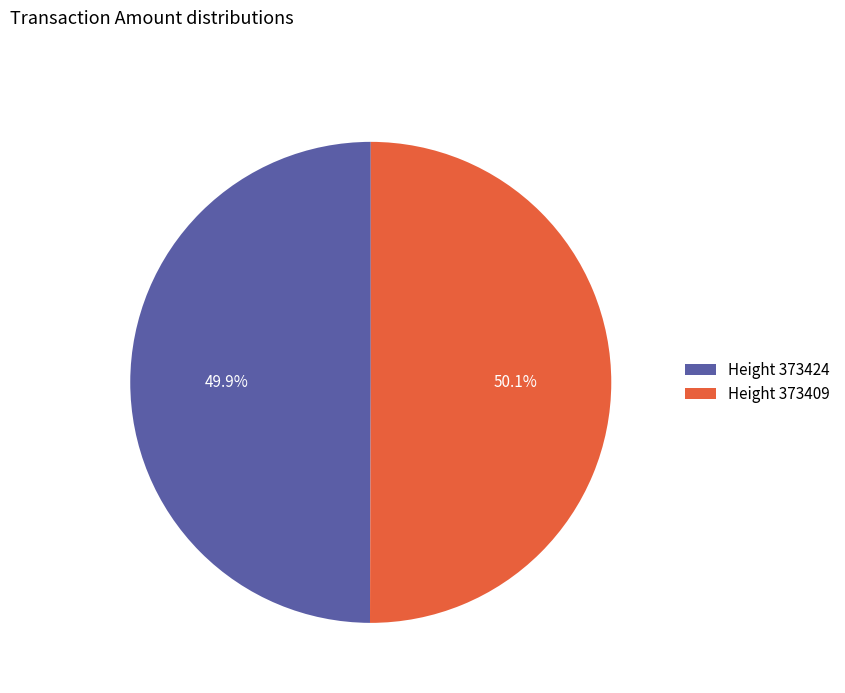

Combined, do Height 373409 and Height 373424 account for over 50%?

Yes